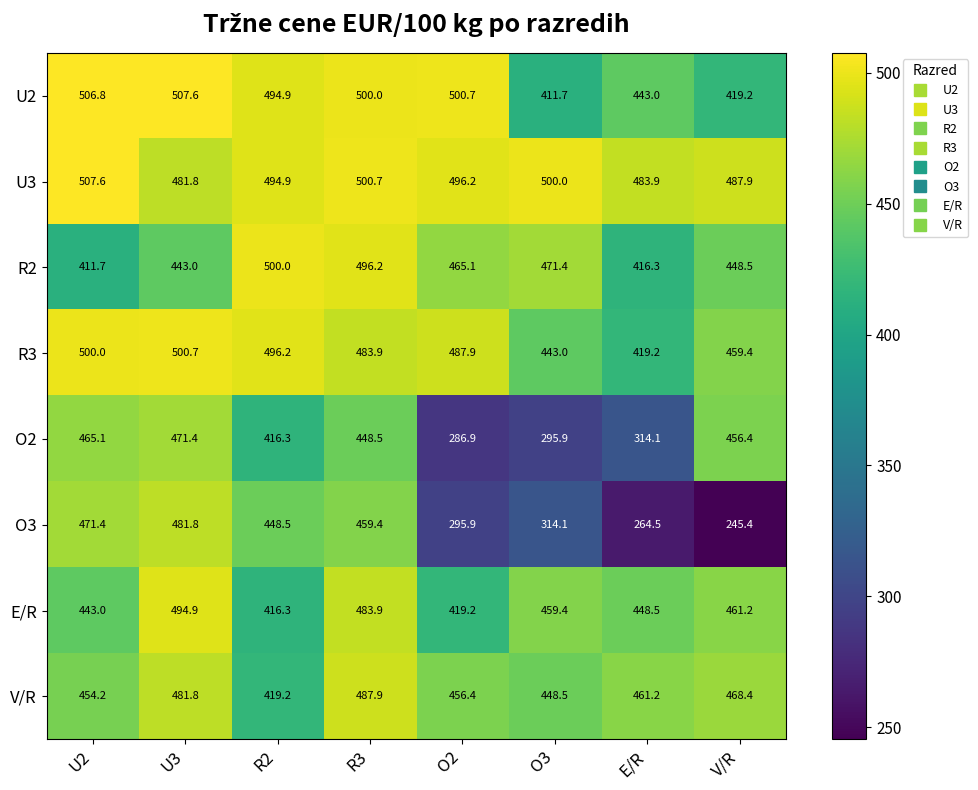

The O2 series shows 295.9 at O3. True or false?

True